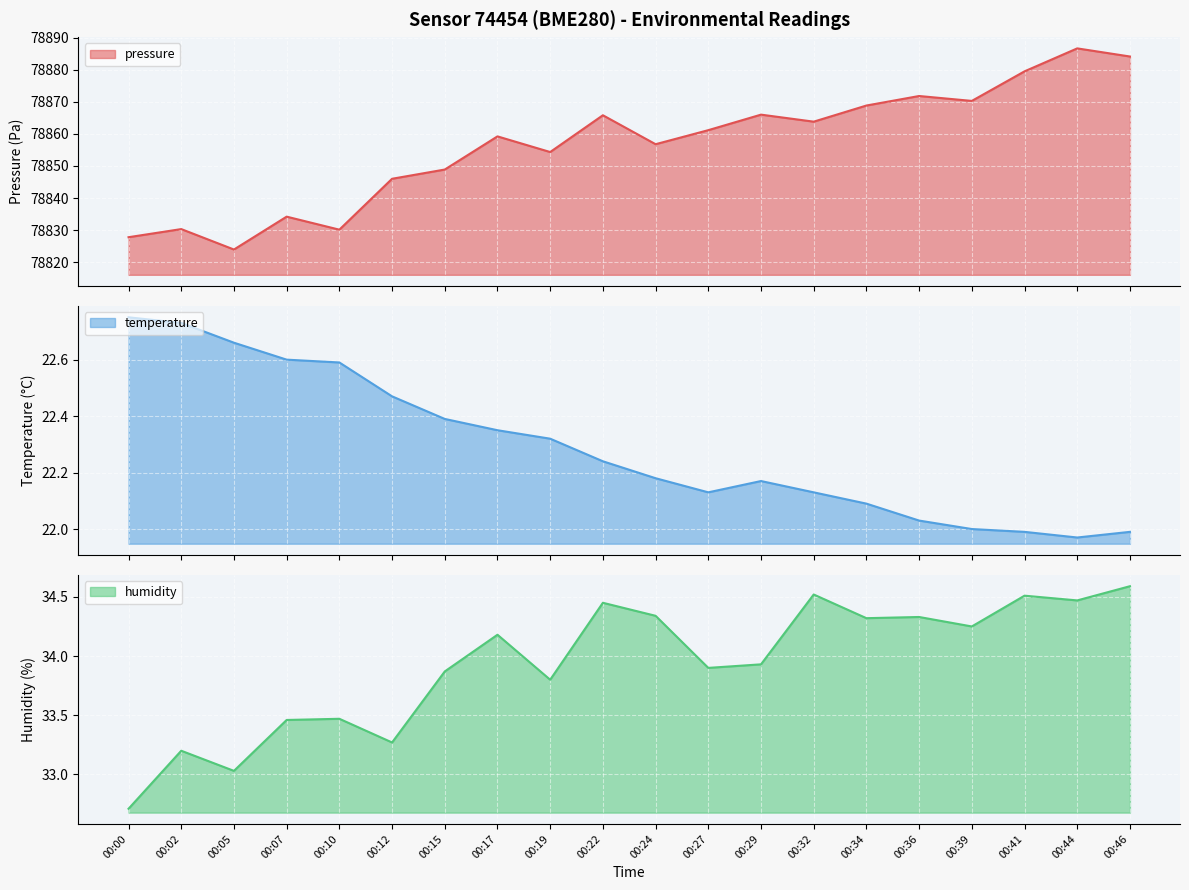

What is the minimum value for humidity?

32.7